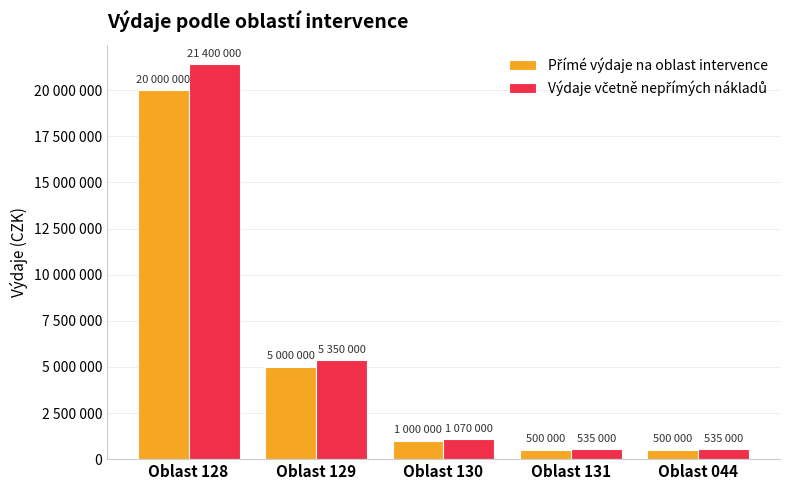

Reading right to left, extract all data points from this chart.

Přímé výdaje na oblast intervence: Oblast 044=500000	Oblast 131=500000	Oblast 130=1000000	Oblast 129=5000000	Oblast 128=20000000
Výdaje včetně nepřímých nákladů: Oblast 044=535000	Oblast 131=535000	Oblast 130=1070000	Oblast 129=5350000	Oblast 128=21400000